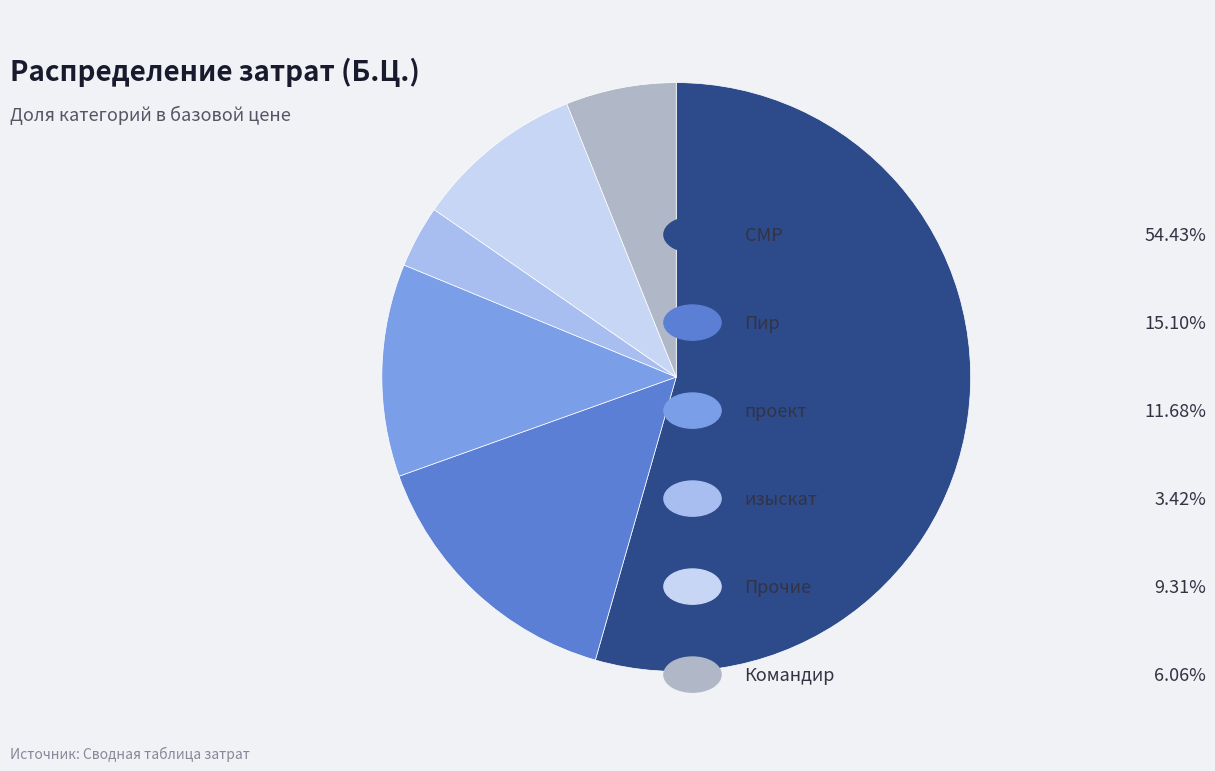

Is there a majority slice in this chart?

Yes